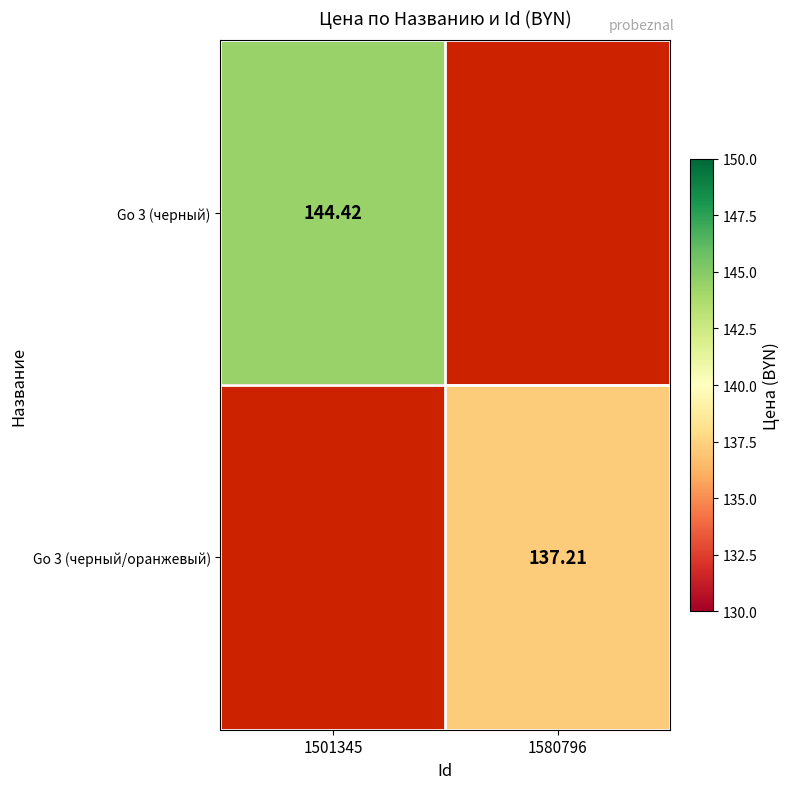

List the labels in order of Go 3 (черный/оранжевый) value, smallest first.

1501345, 1580796